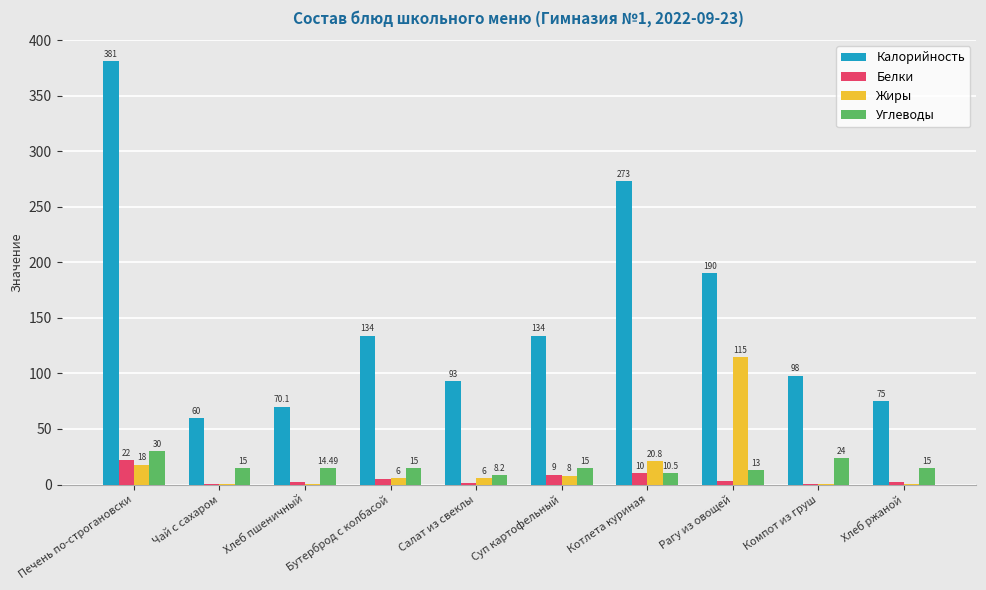

What is the average value of the Жиры series?

17.5